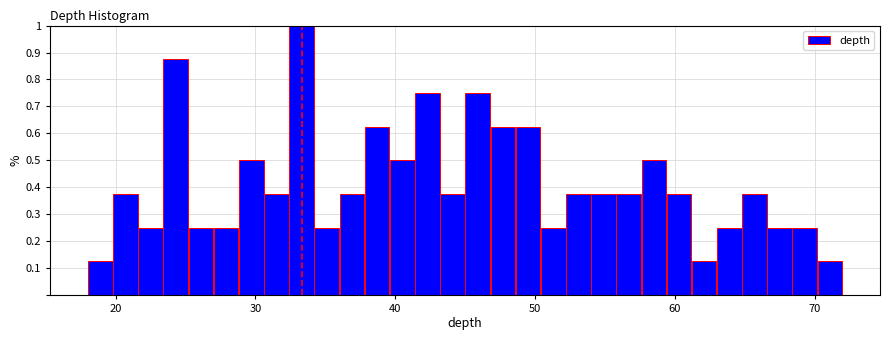

Read against the x-axis, roughly where is the centre of the tallest bar?

33